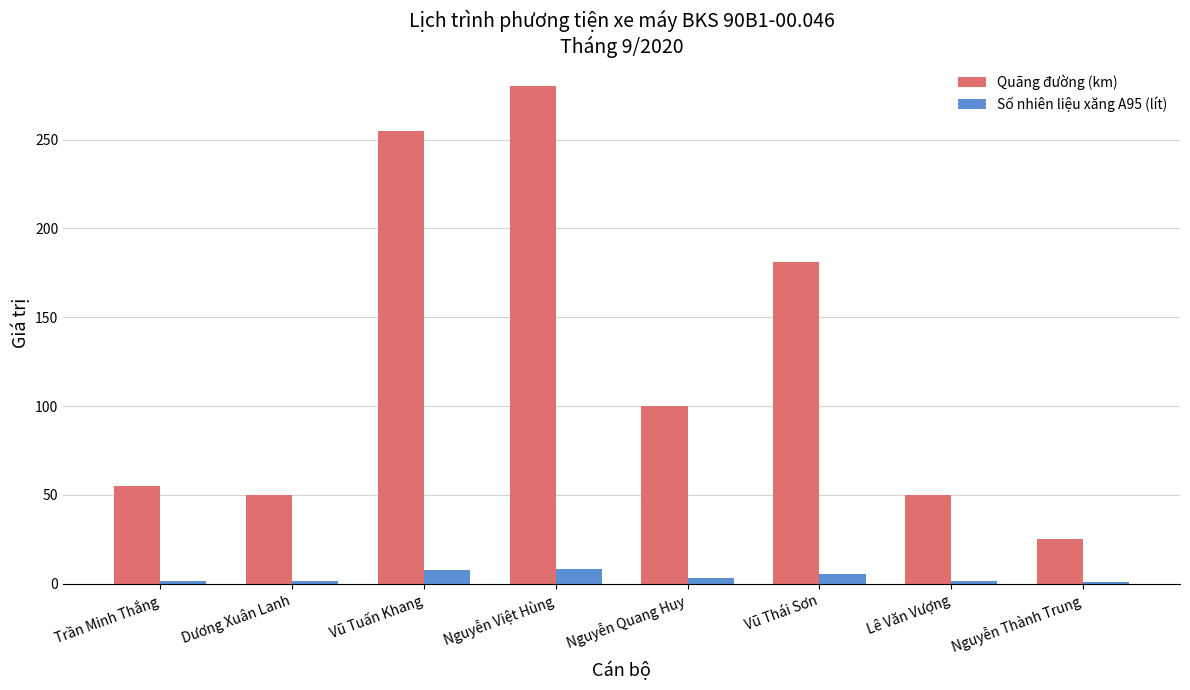

At which category is the sum across all series the highest?

Nguyễn Việt Hùng